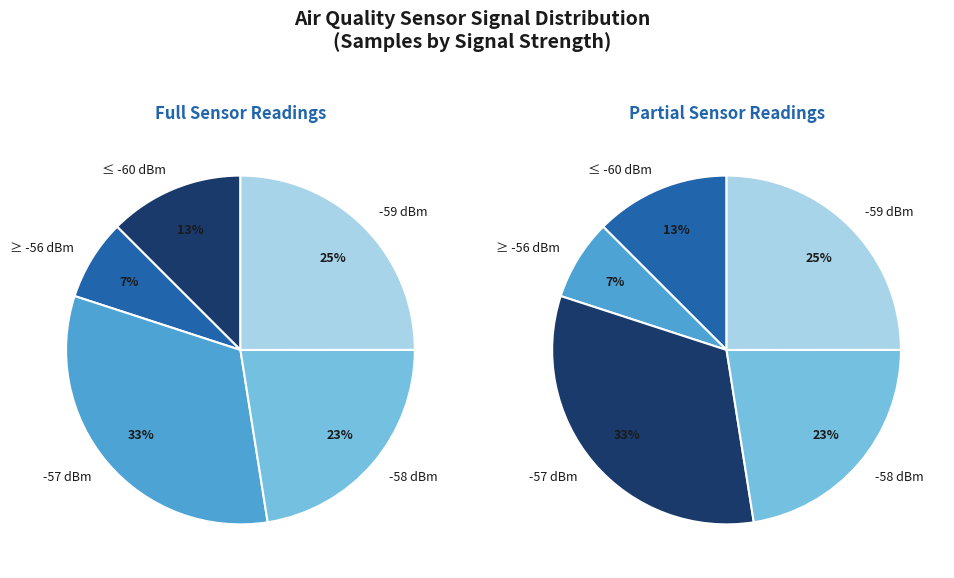

Does 22 account for over 50% of the chart?

No